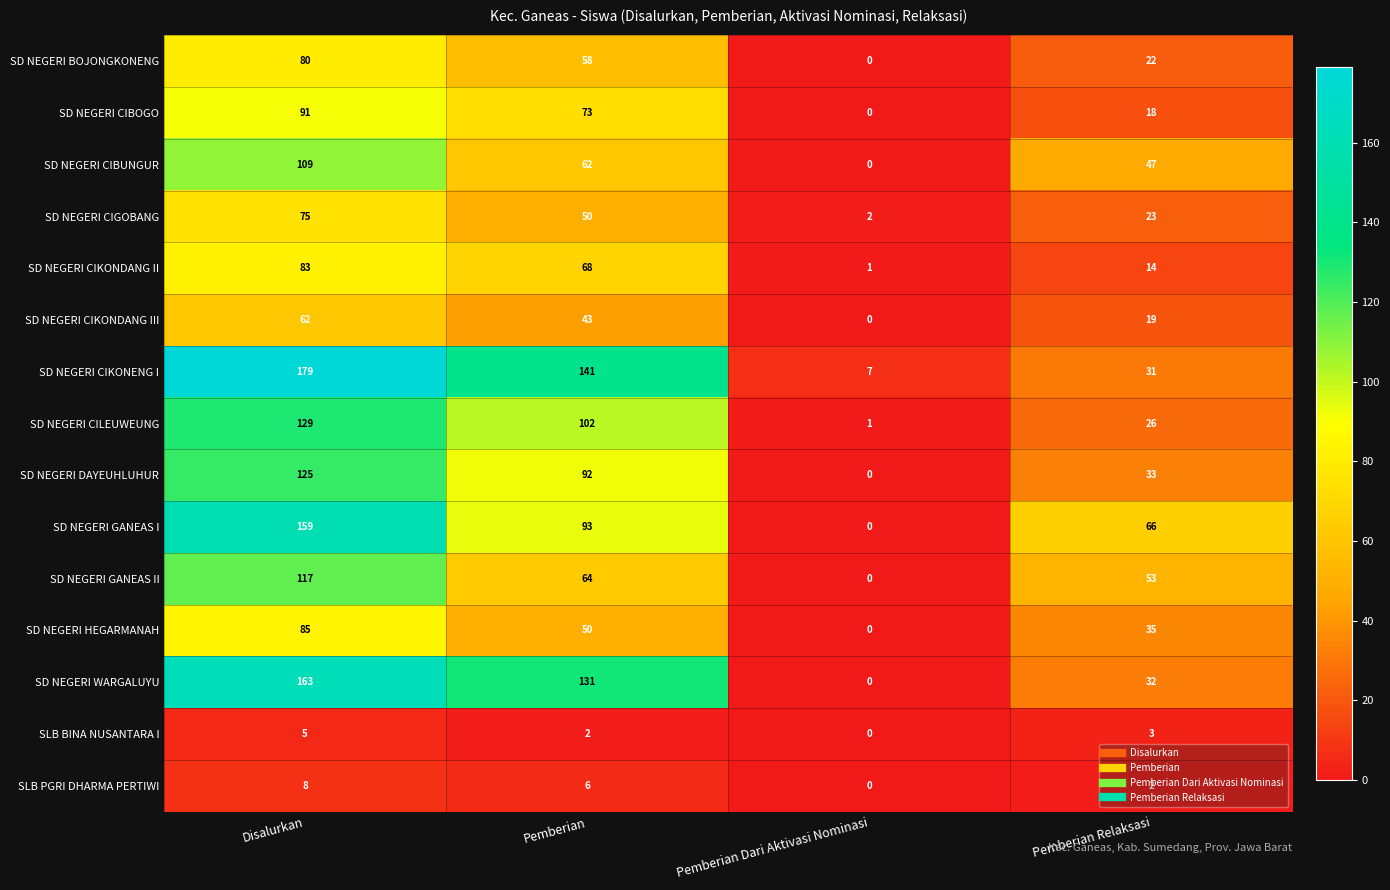

The SD NEGERI GANEAS I series shows 0 at Pemberian Dari Aktivasi Nominasi. True or false?

True